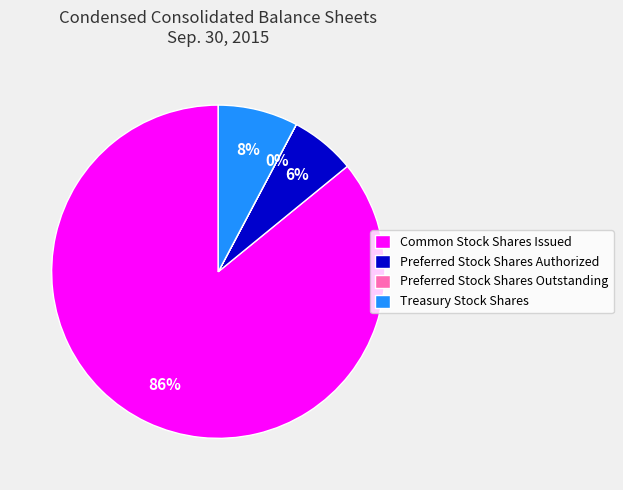

To the nearest percent, what percentage of the pie is Preferred Stock Shares Authorized?

6%